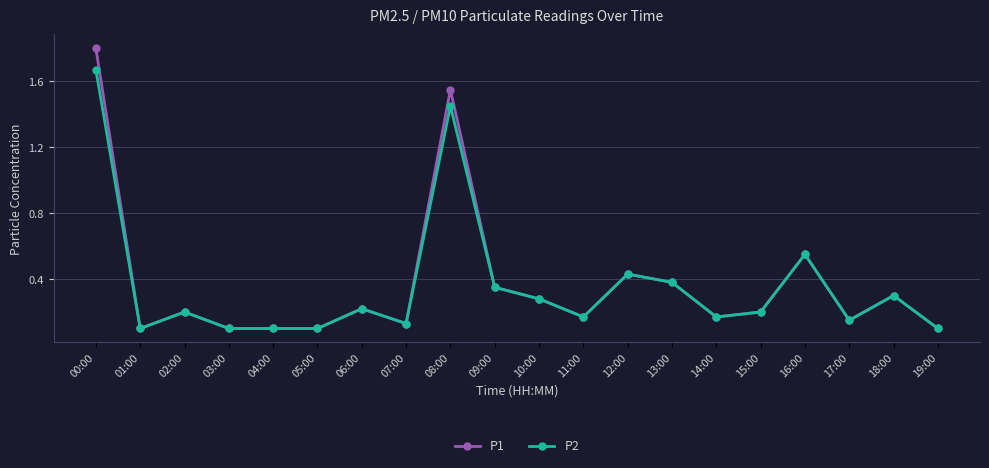

Which series changed the most between 08:00 and 15:00?

P1